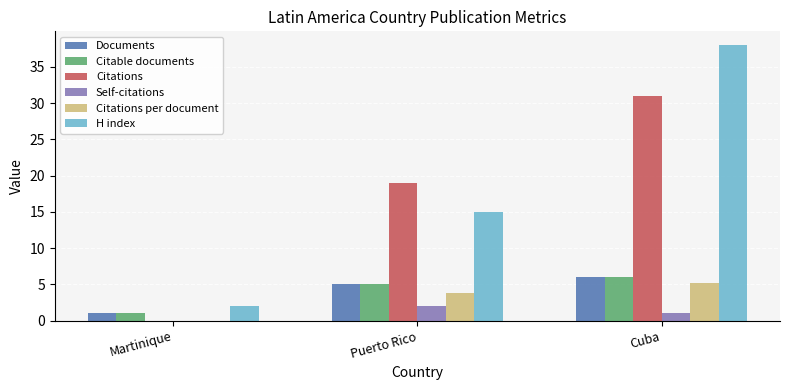

What are all the series names shown in the legend?

Documents, Citable documents, Citations, Self-citations, Citations per document, H index